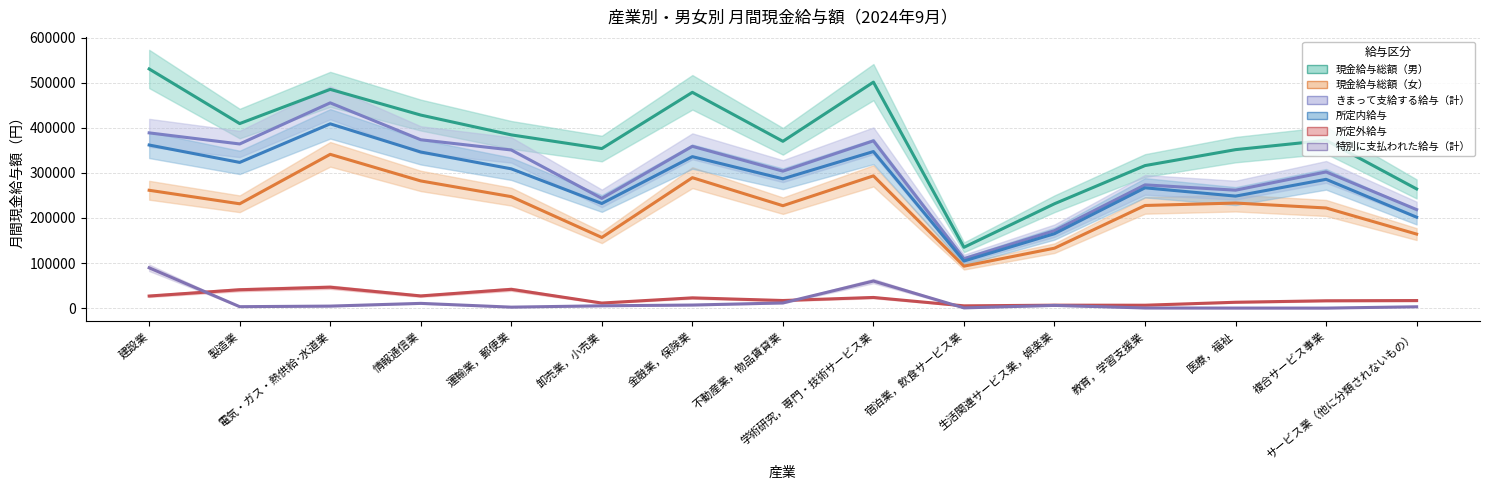

At which label is 特別に支払われた給与（計） closest to 44833?

学術研究，専門・技術サービス業